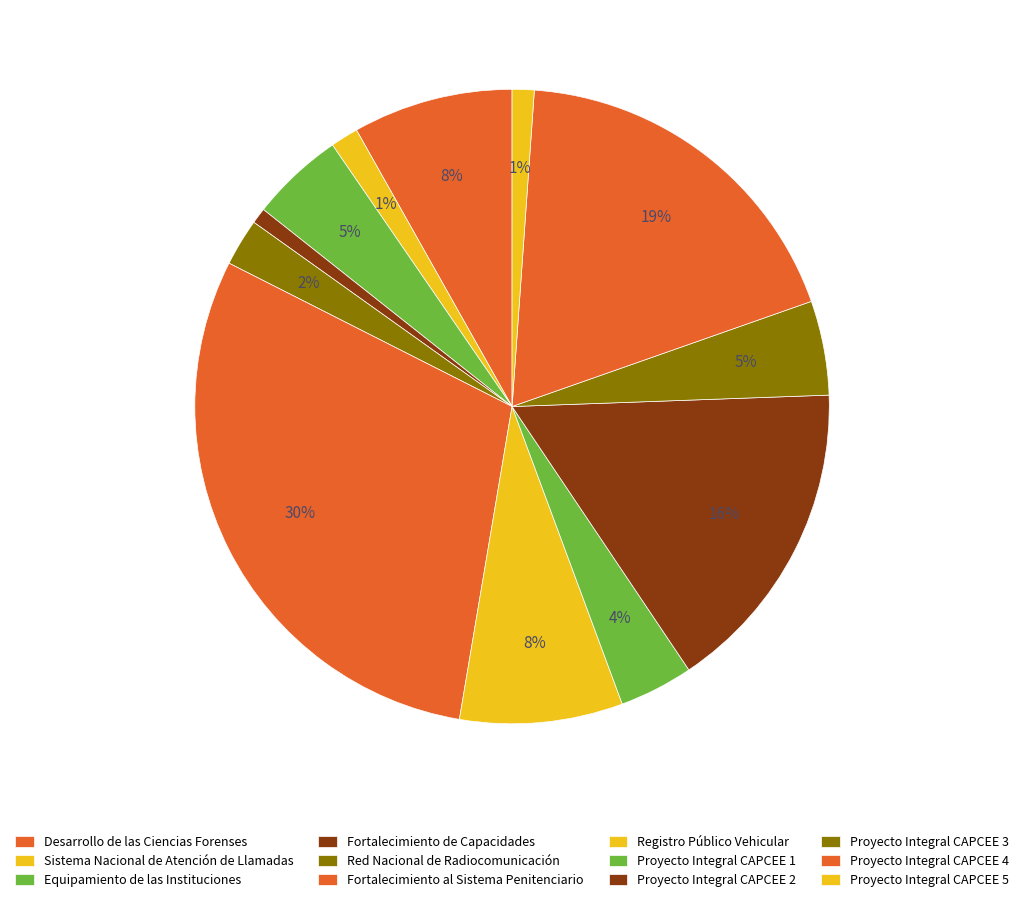

Is it true that Proyecto Integral CAPCEE 4 is 19% of the pie?

True